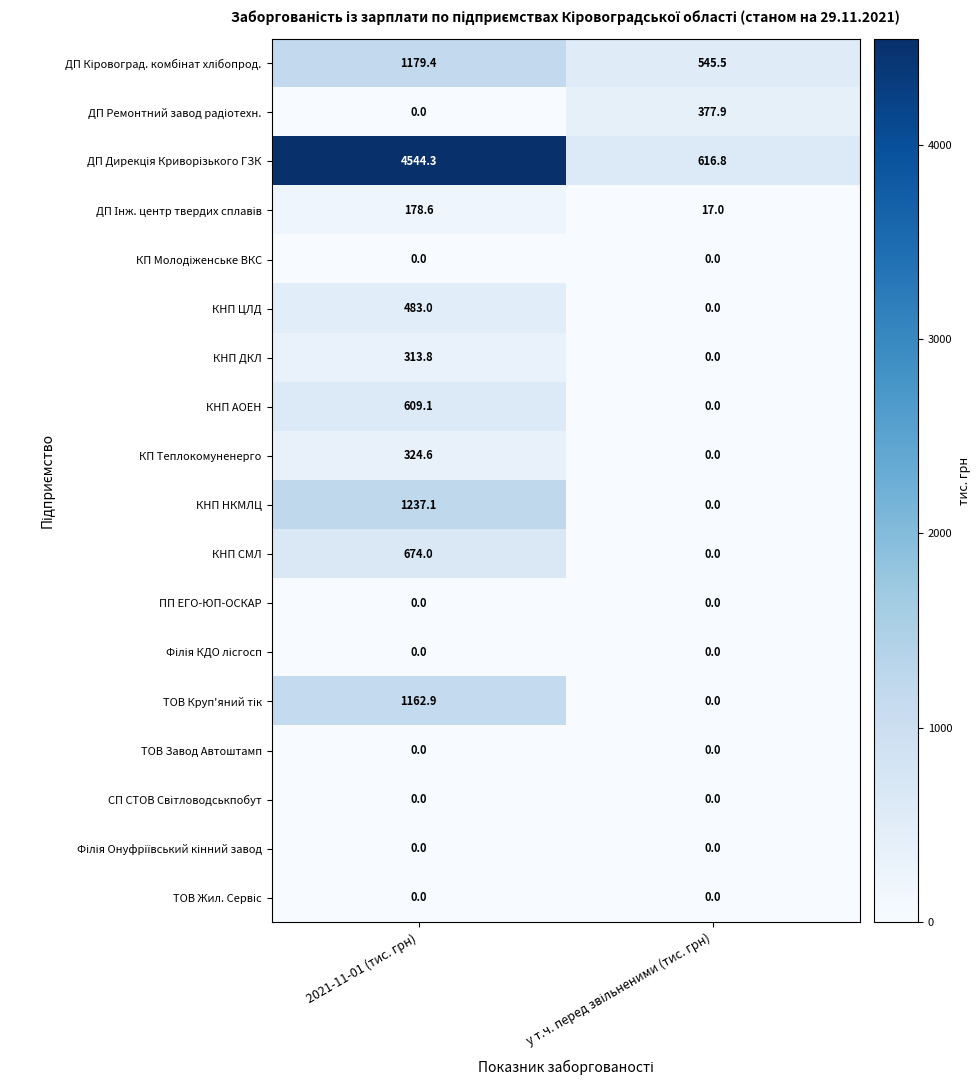

What is the difference between the highest and lowest values at 2021-11-01 (тис. грн)?

4544.3